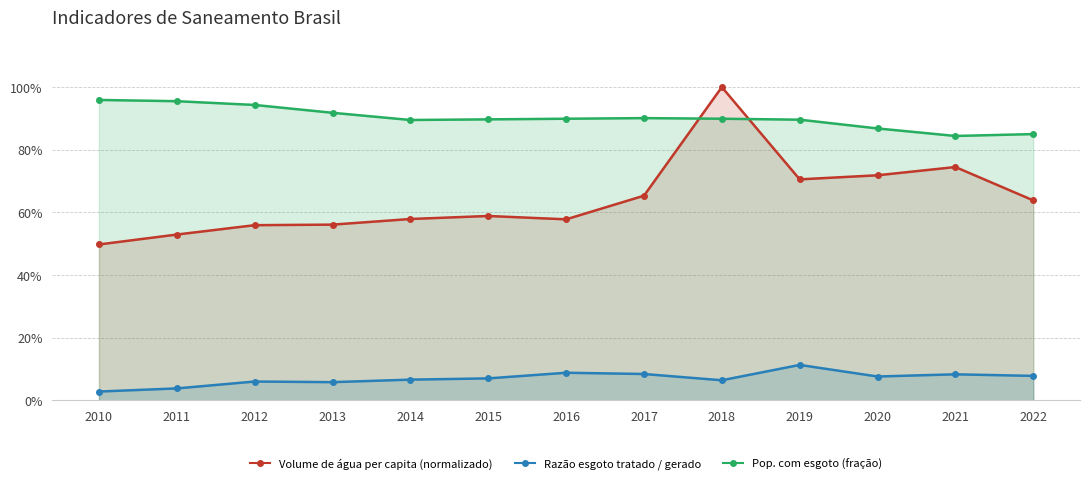

True or false: Razão esgoto tratado / gerado has more than 1 points higher than both neighbors.

True